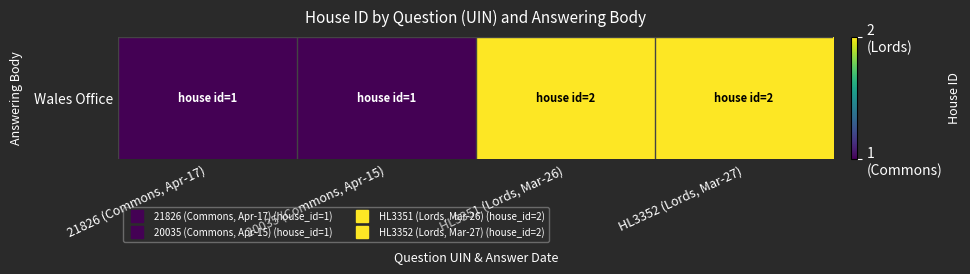

Is it true that the value at HL3352 (Lords, Mar-27) is 1?

False